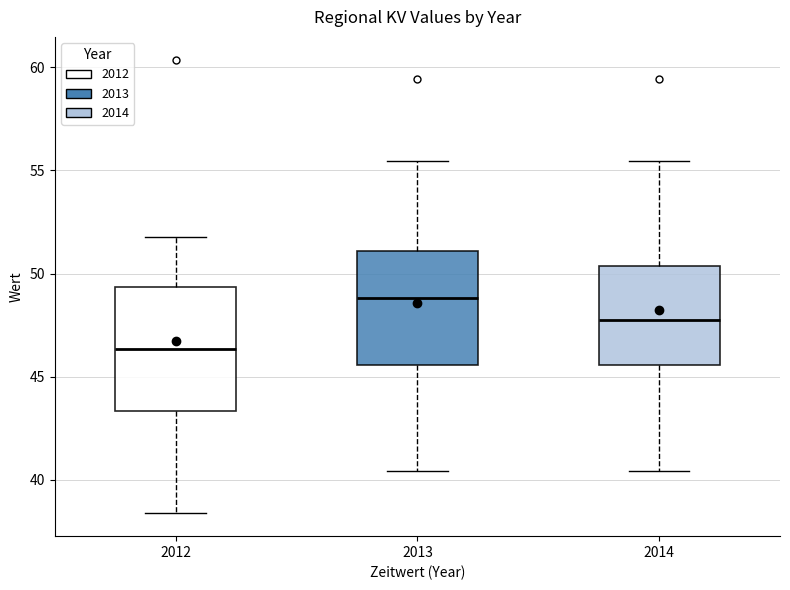

Which box has the highest median line?

2013